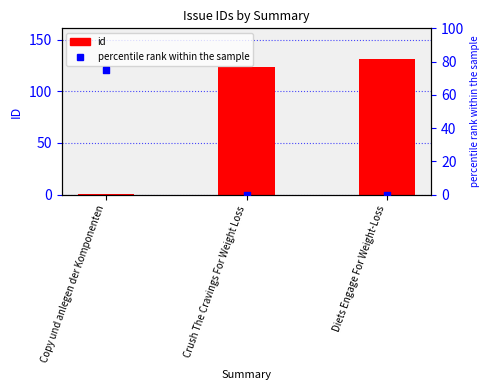

Is the value of id at Diets Engage For Weight-Loss greater than the value of percentile rank within the sample at Crush The Cravings For Weight Loss?

Yes